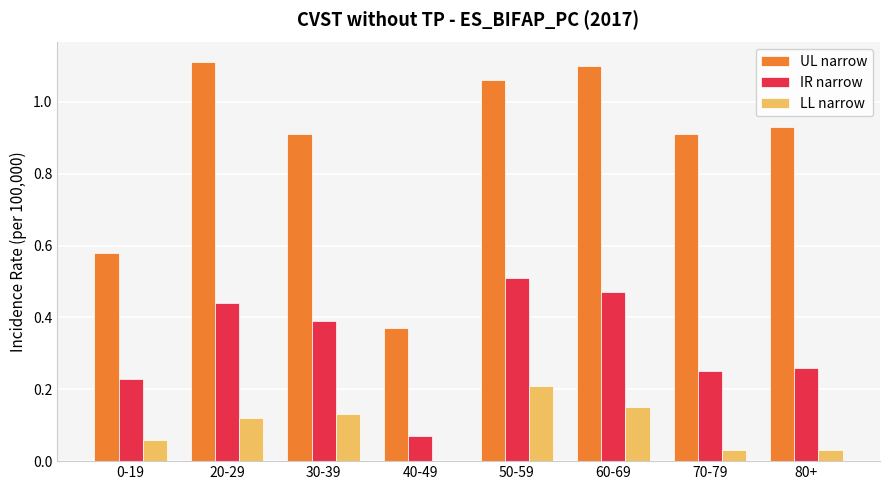

Which category has the highest value in the IR narrow series?

50-59